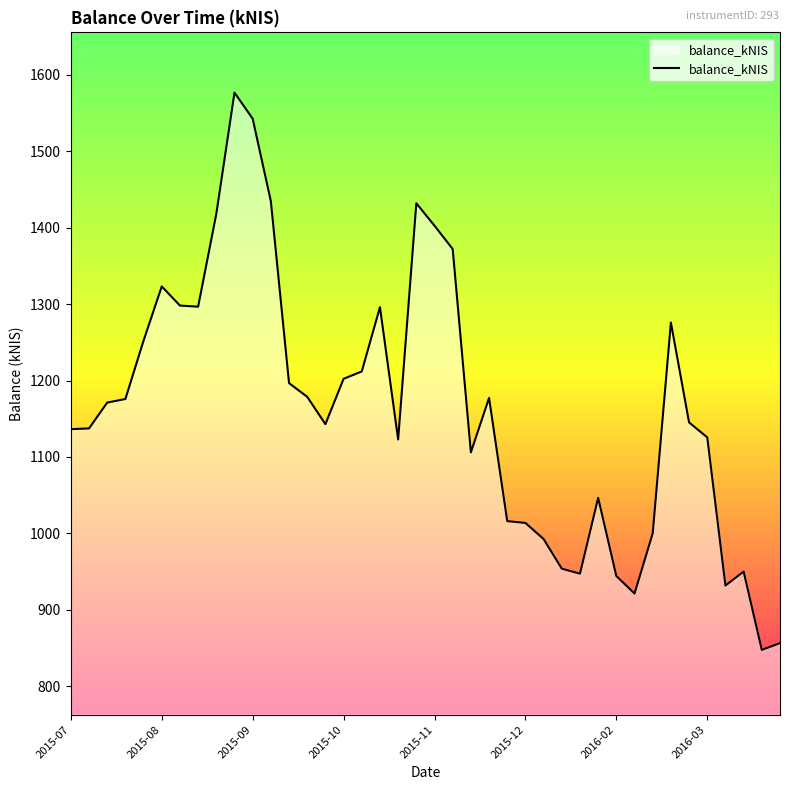

What is the minimum value shown in the chart?

847.6